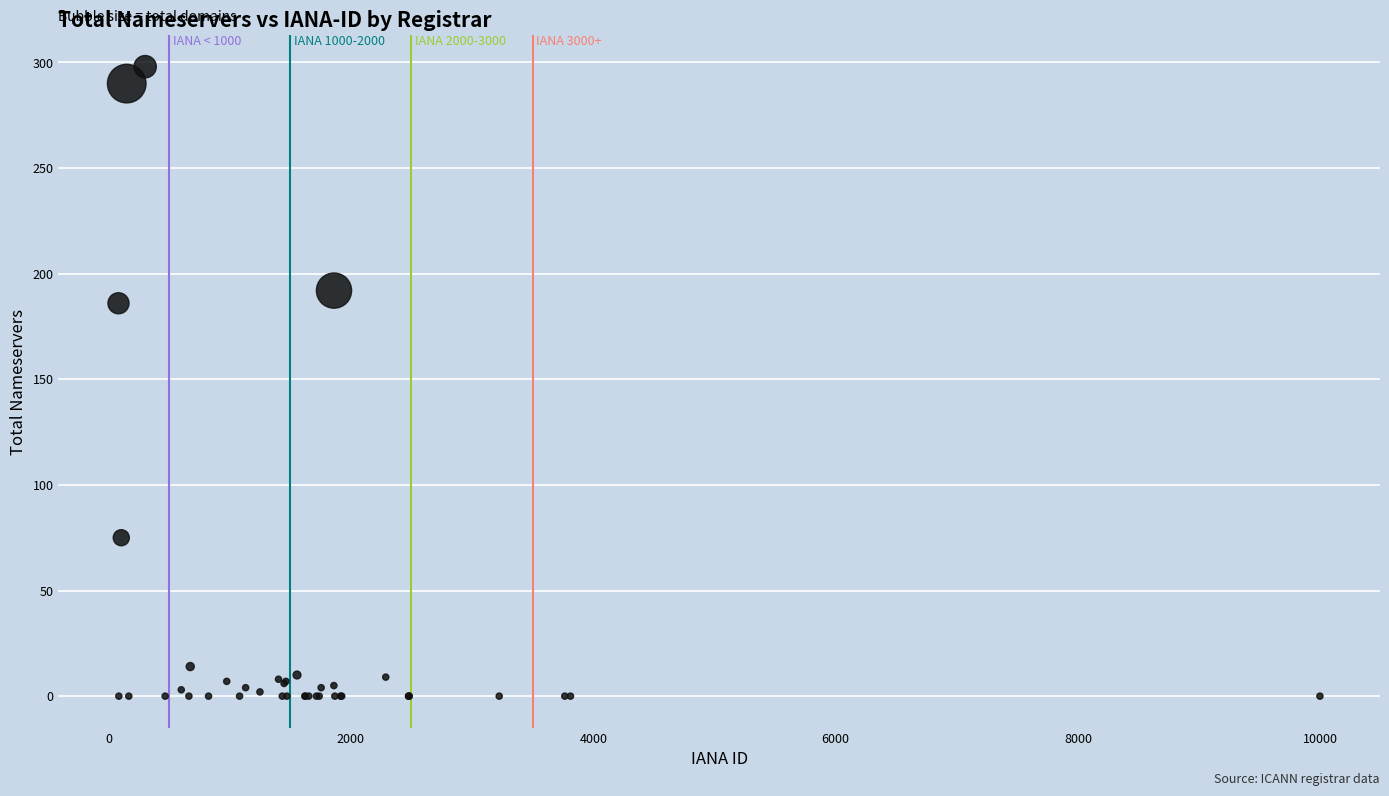

What Y value in the scatter plot is closest to 149?

186